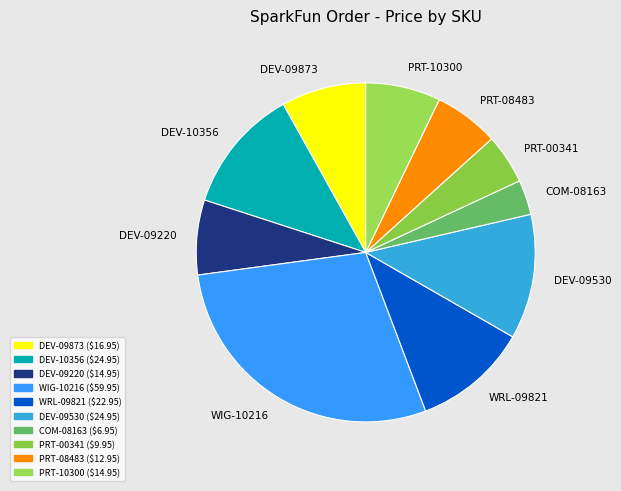

Does DEV-09220 account for over 50% of the chart?

No